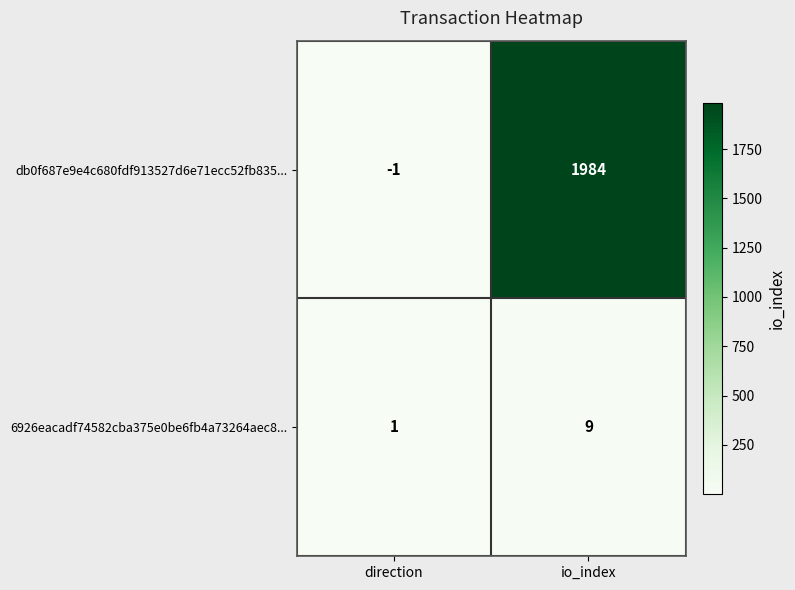

Reading left to right, extract all data points from this chart.

db0f687e9e4c680fdf913527d6e71ecc52fb835...: -1	1984
6926eacadf74582cba375e0be6fb4a73264aec8...: 1	9